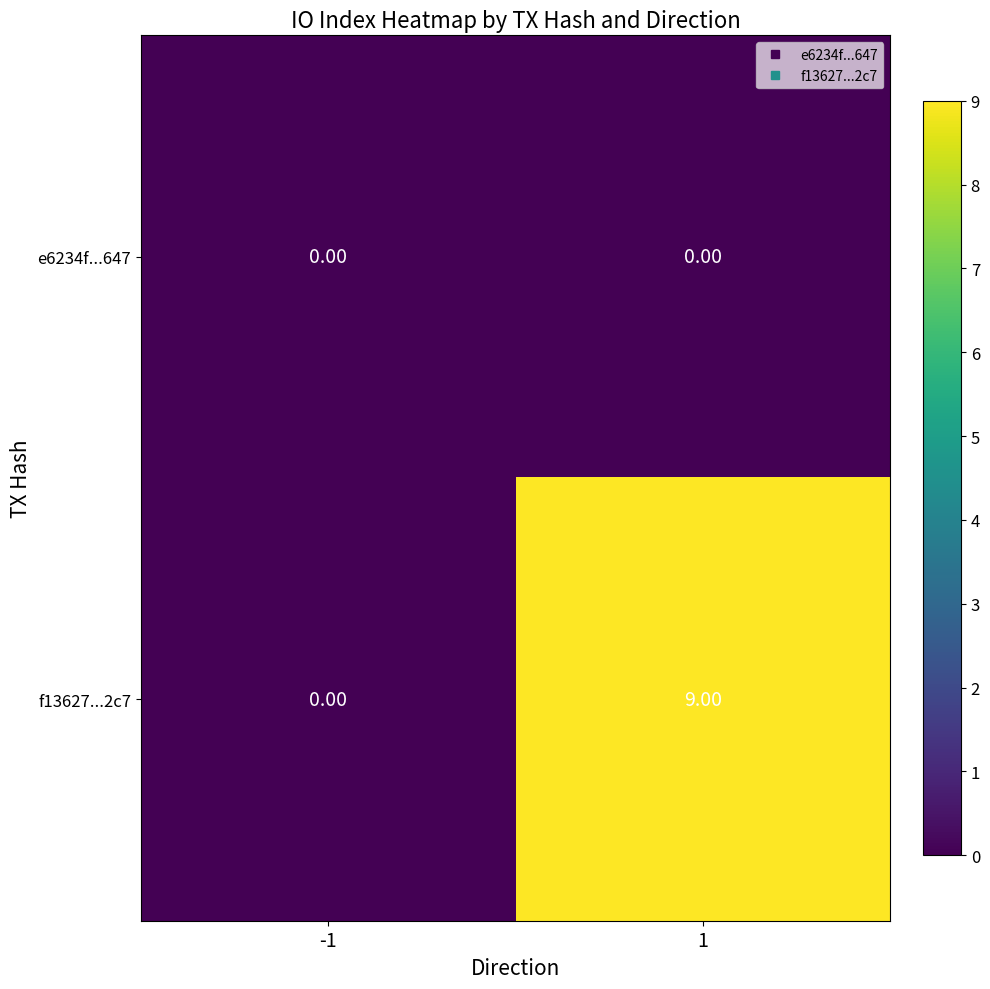

Between -1 and 1, which series saw the biggest shift?

f13627...2c7